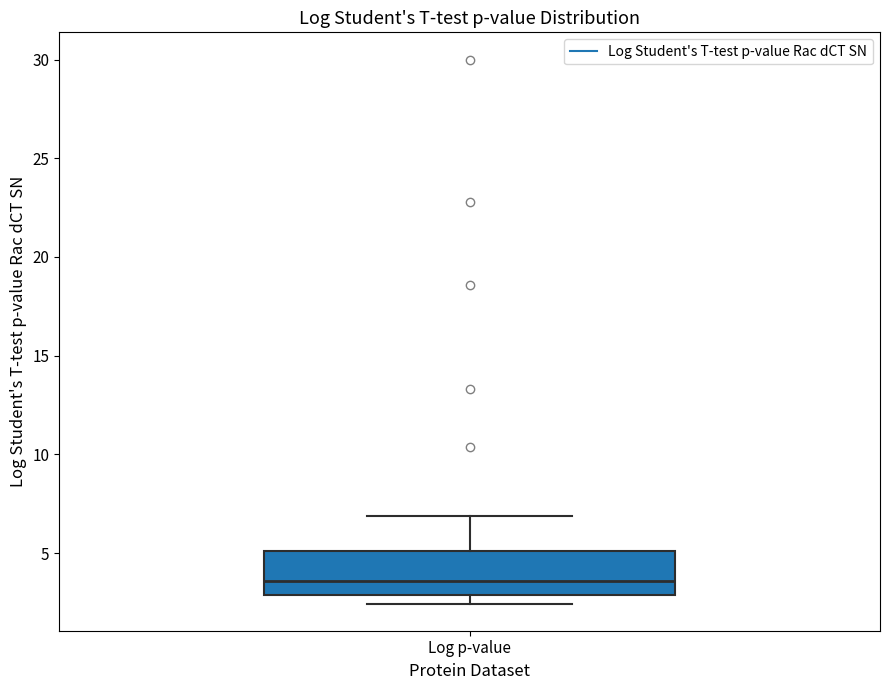

Transcribe this box plot: give where the median line is, the range the box spans, and where the two whiskers end, as read against the y-axis. The values are not printed on the chart, so give them approximately, as read against the axis.

median 3.5, box 3.0 to 5.0, whiskers 2.5 to 7.0